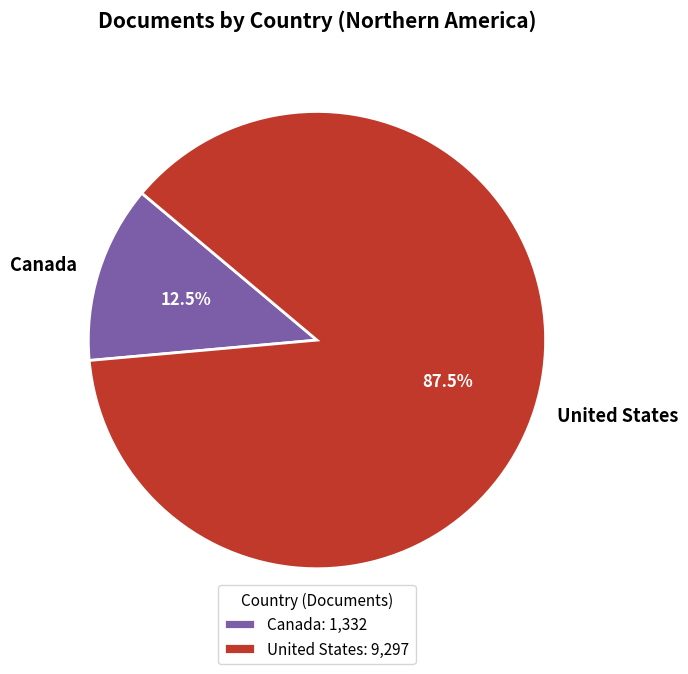

Does United States account for over 50% of the chart?

Yes